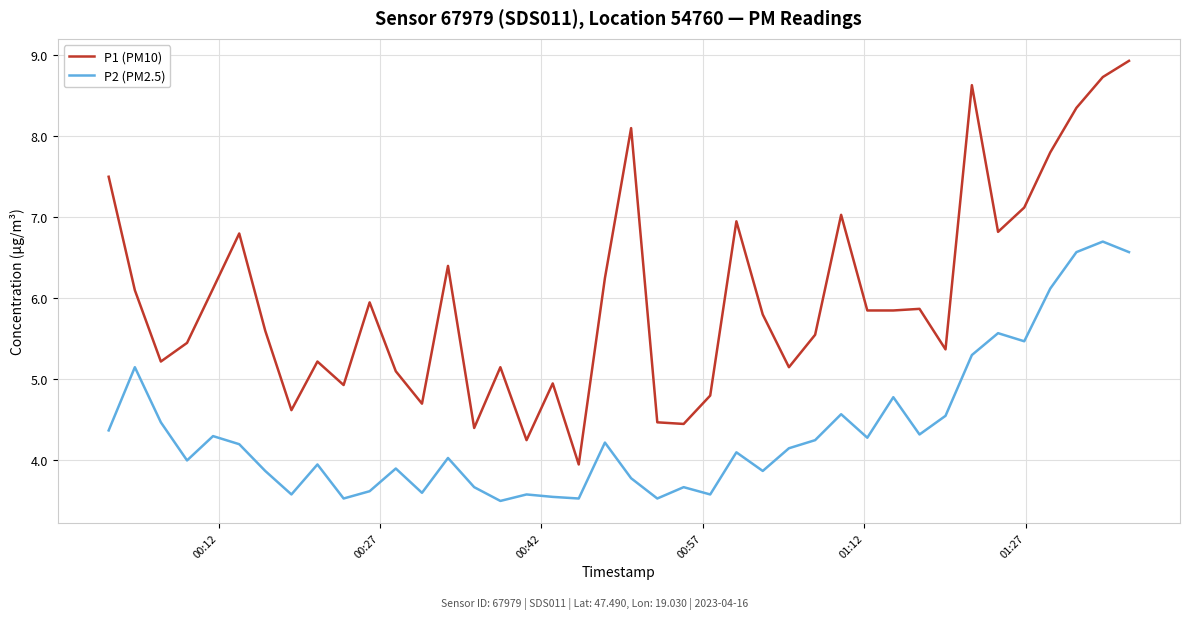

Which series has the widest spread of values?

P1 (PM10)